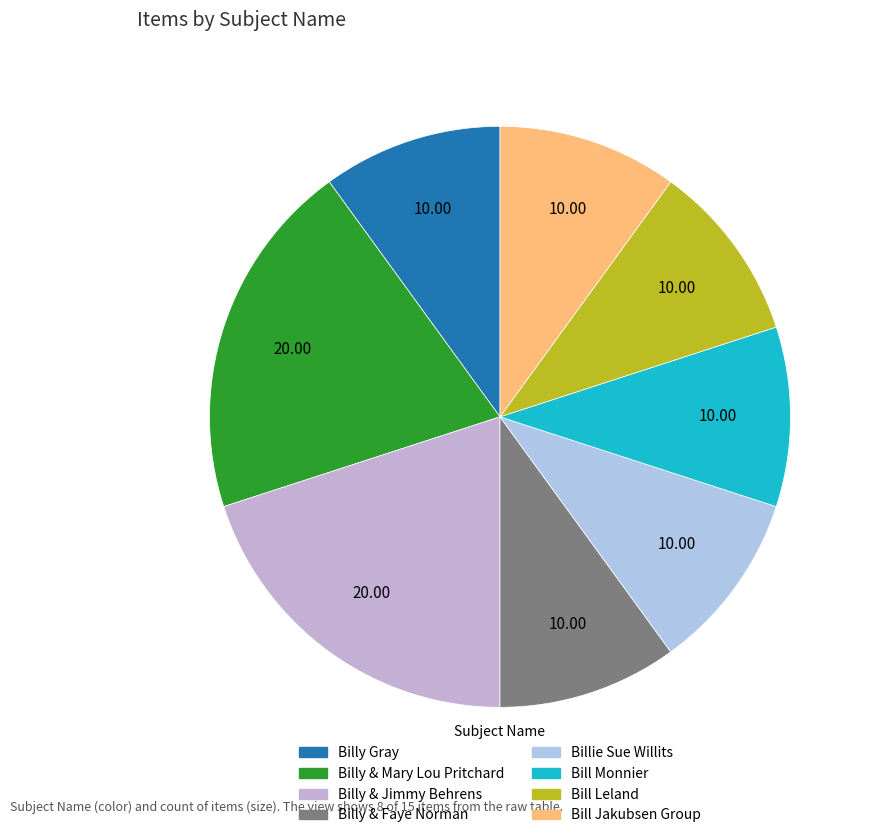

The Billy & Jimmy Behrens slice represents 20% of the pie. True or false?

True